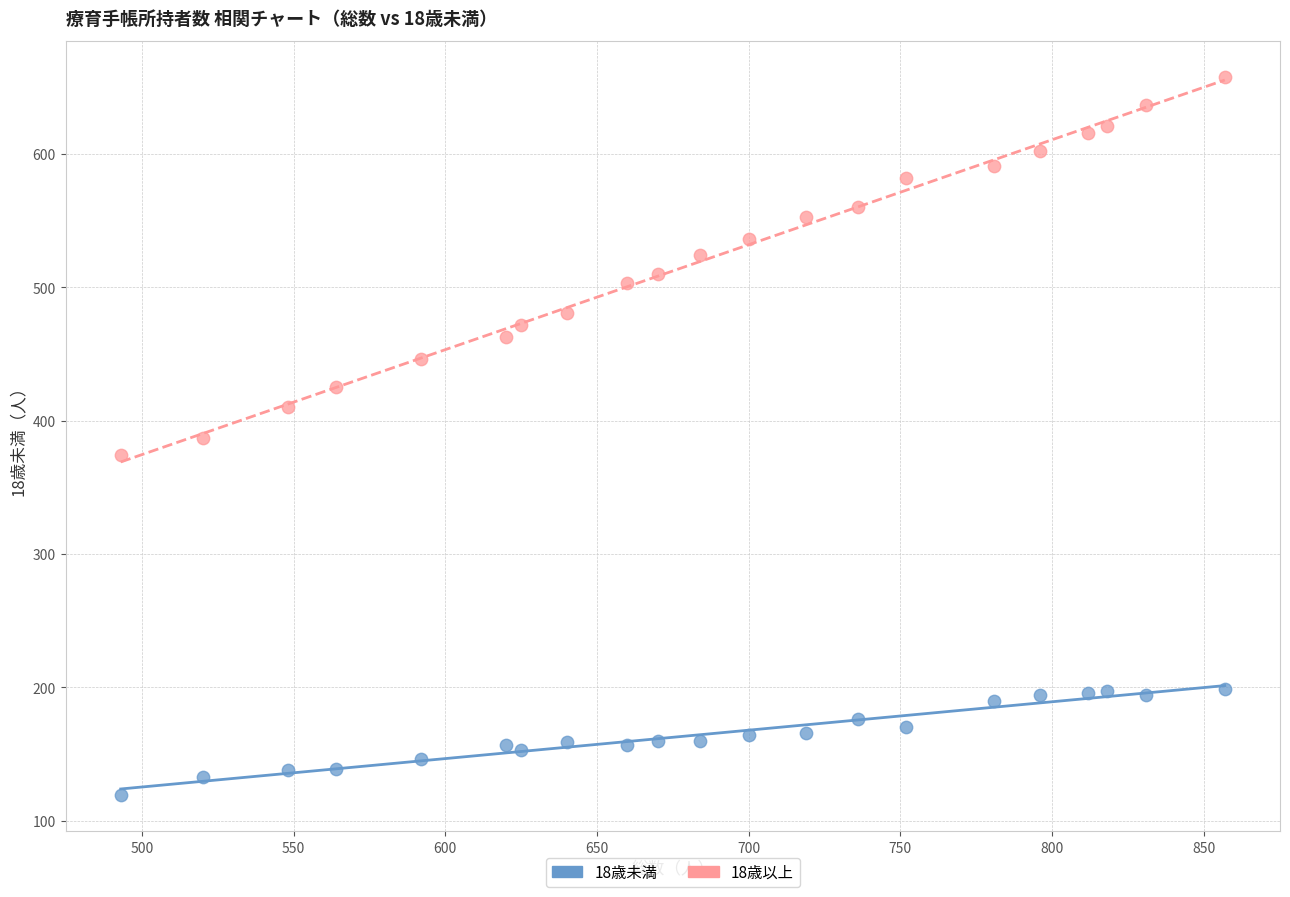

Which series has the largest Y range (max minus min)?

18歳以上